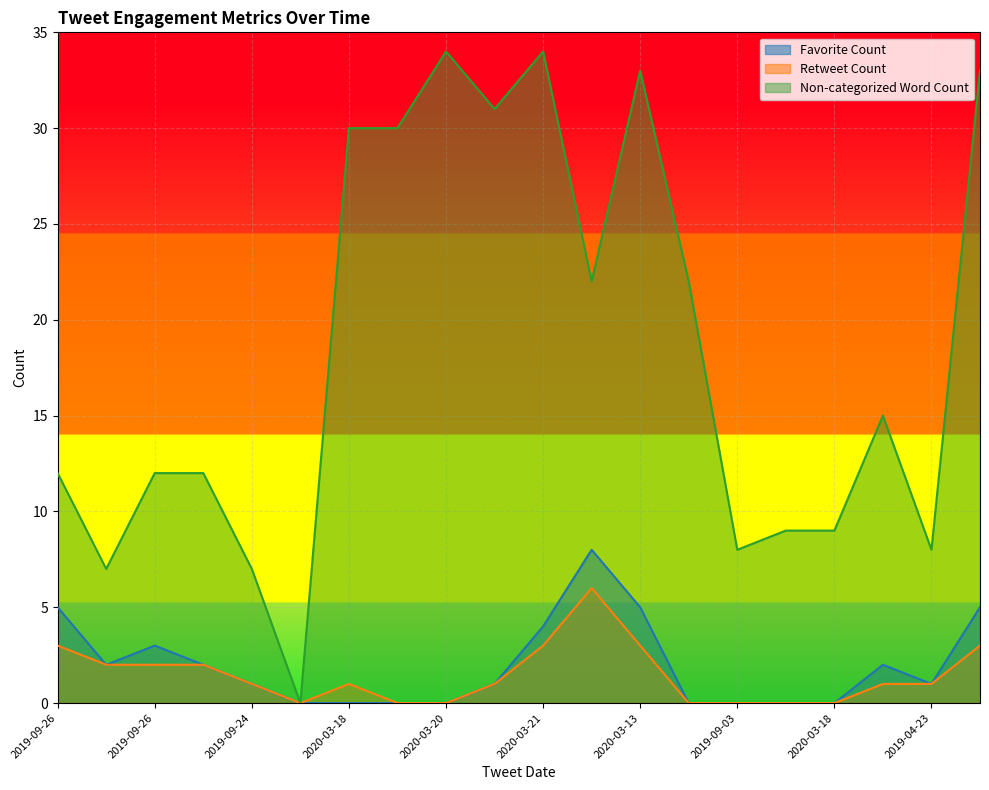

True or false: Favorite Count and Non-categorized Word Count intersect in this chart.

False